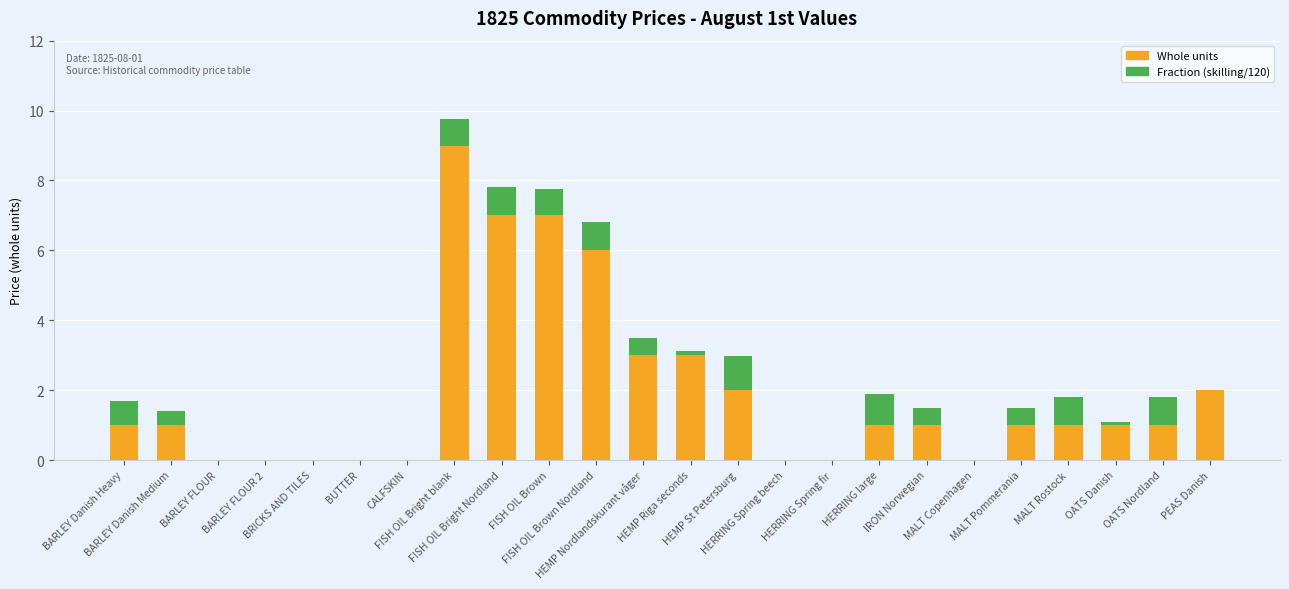

Count the number of categories in the chart.

24